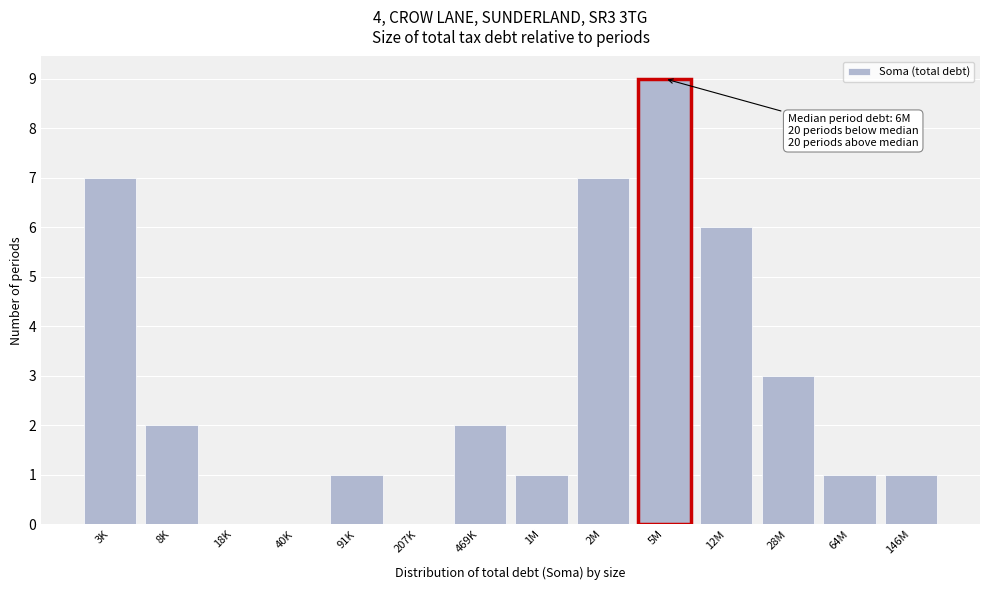

Reading right to left, list all the values displayed in this chart.

146M=1	64M=1	28M=3	12M=6	5M=9	2M=7	1M=1	469K=2	207K=0	91K=1	40K=0	18K=0	8K=2	3K=7